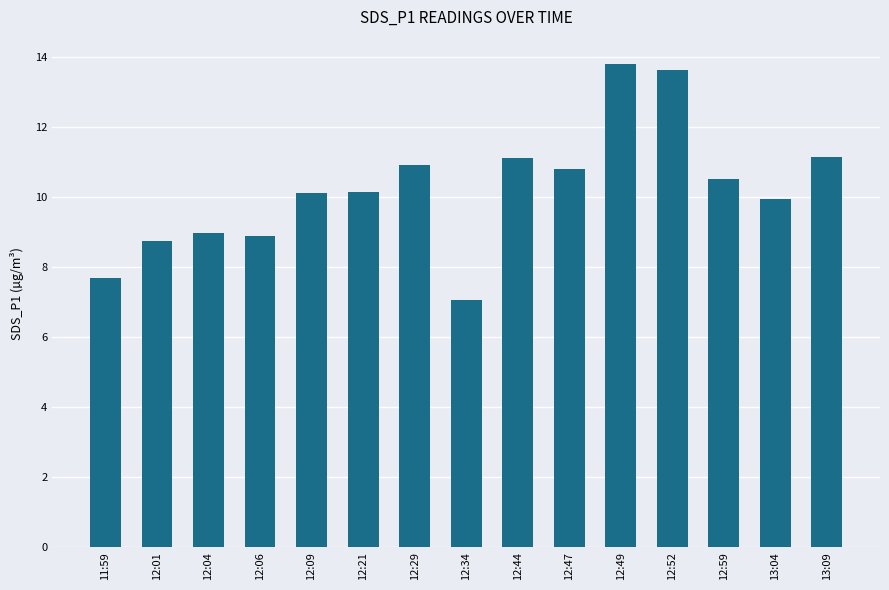

Approximately how many times larger is the value at 11:59 compared to 13:04?

0.8